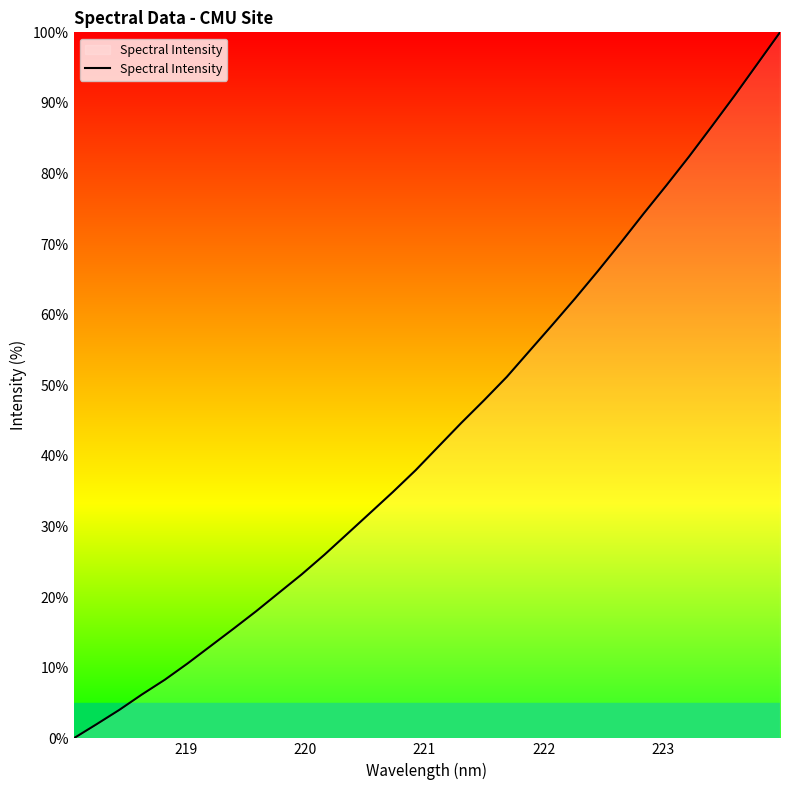

What is the difference between the maximum and minimum values?

100.0